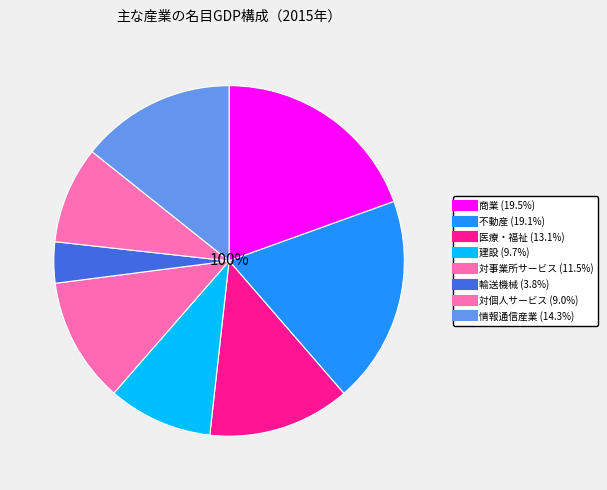

To the nearest percent, what is the difference between the 医療・福祉 and 不動産 slice percentages?

6%